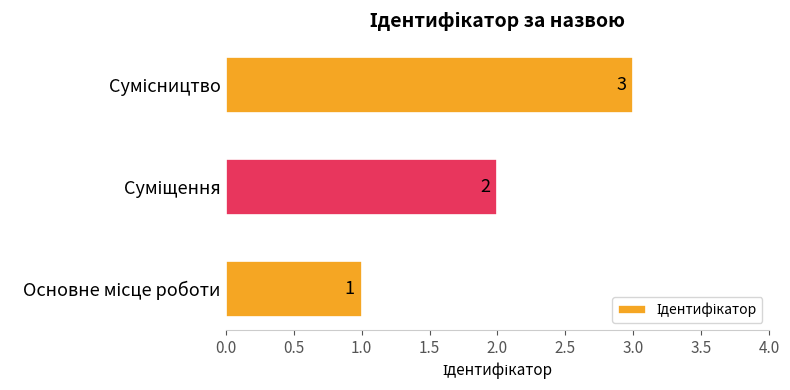

How many values are between 1 and 3?

3